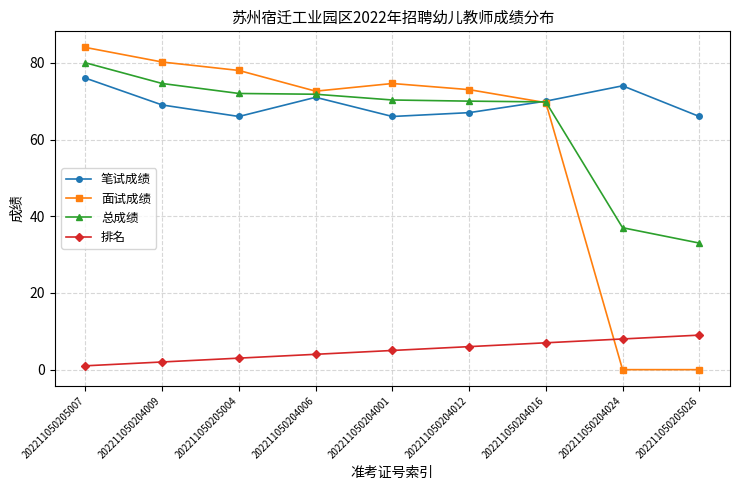

What is the spread (max minus min) of values at 202211050205007?

83.0